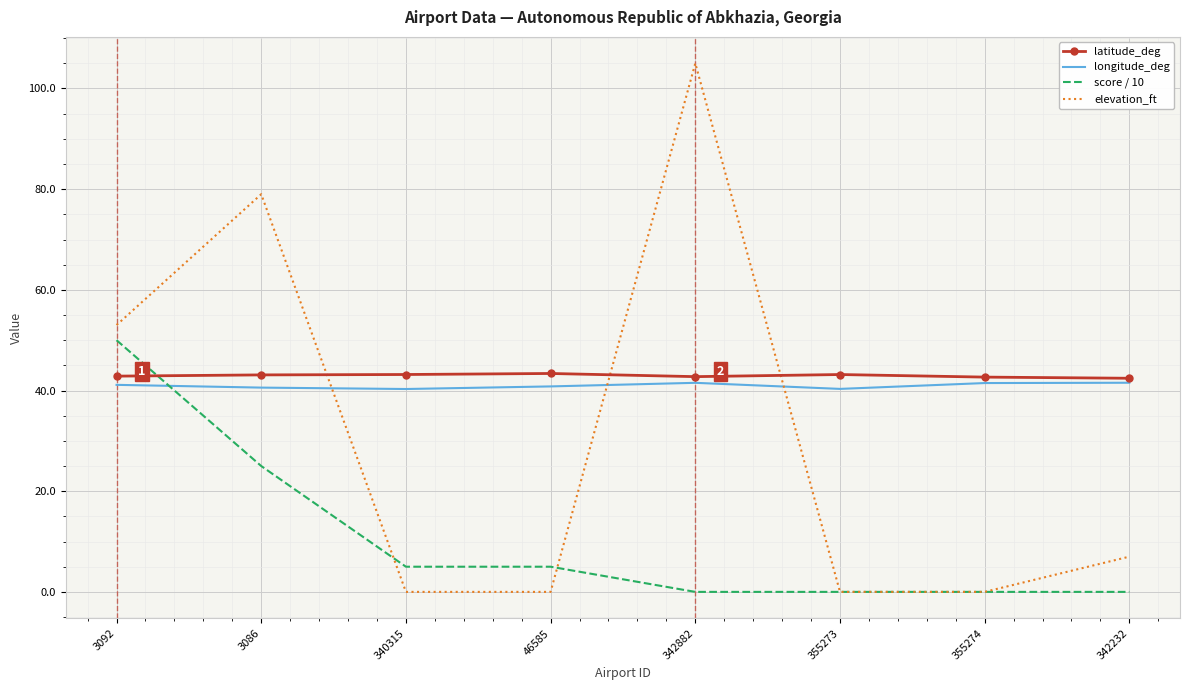

The score / 10 series shows 0.0 at 355274. True or false?

True